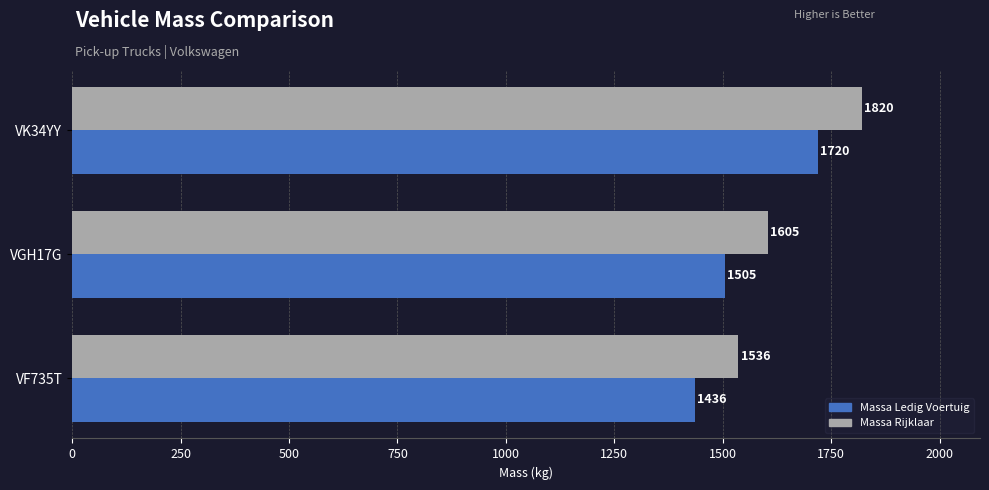

Which series has the largest total across all categories?

Massa Rijklaar